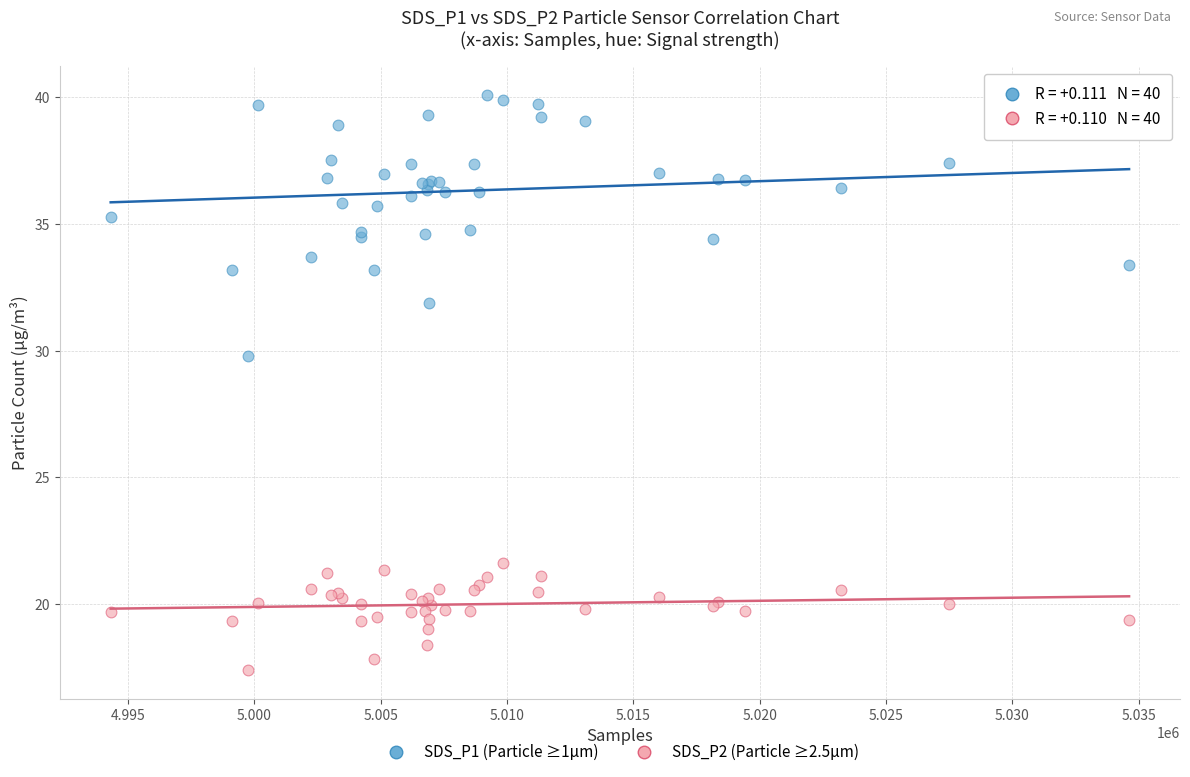

Across all series, what Y value is closest to 28?

29.8